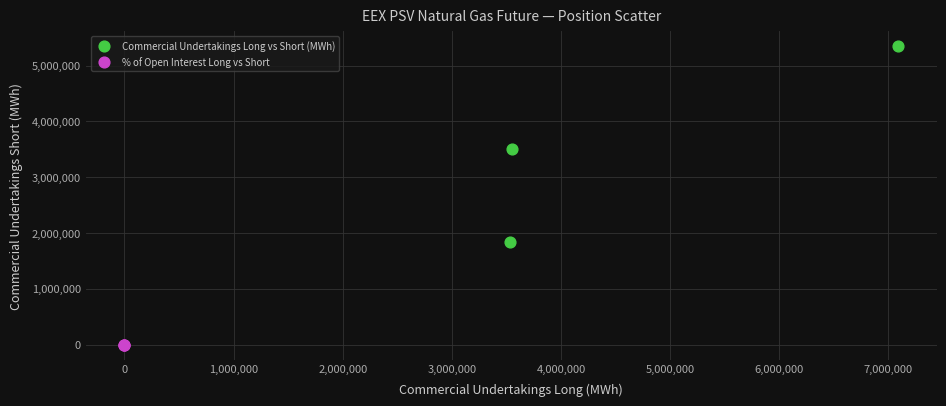

Which series has the widest spread of Y values?

Commercial Undertakings Long vs Short (MWh)